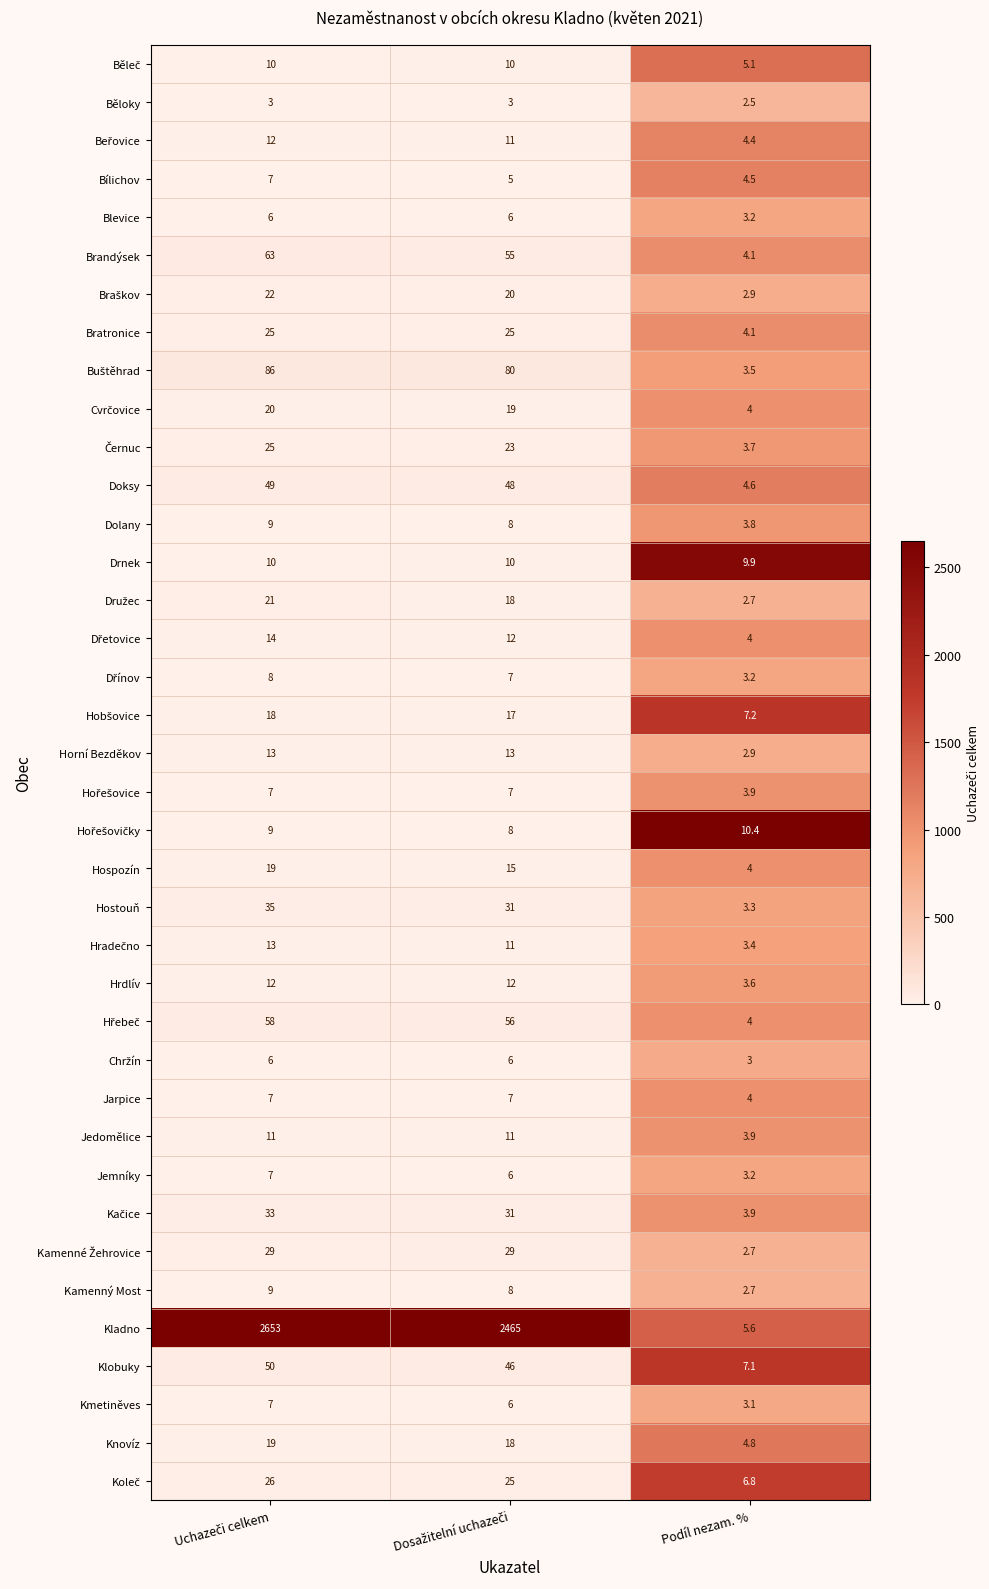

What is the minimum value shown in the chart?

2.5